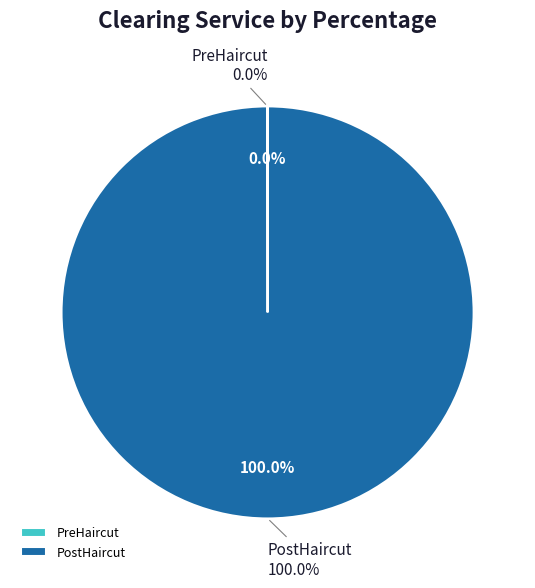

Rank the categories by value from highest to lowest.

PostHaircut, PreHaircut